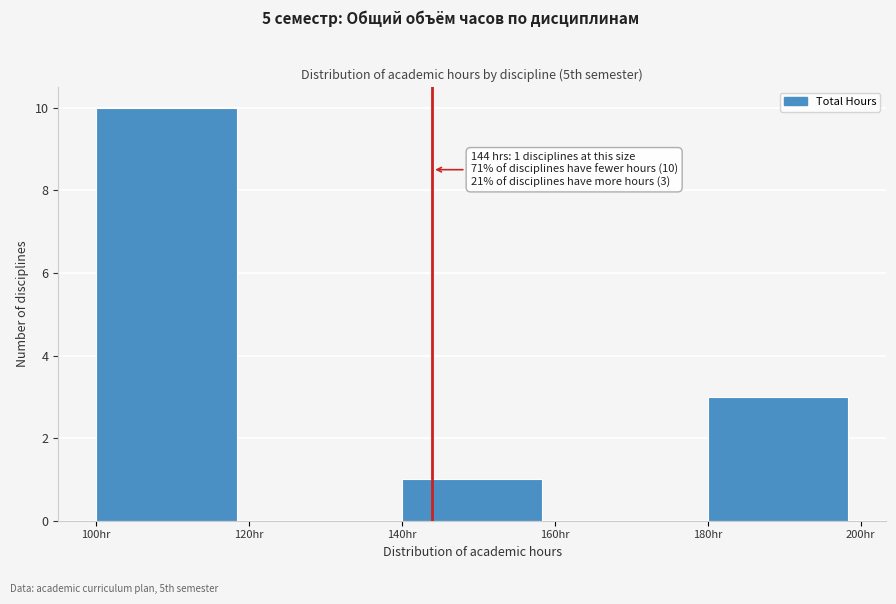

Over which range of the x-axis is the bar tallest?

100 to 120